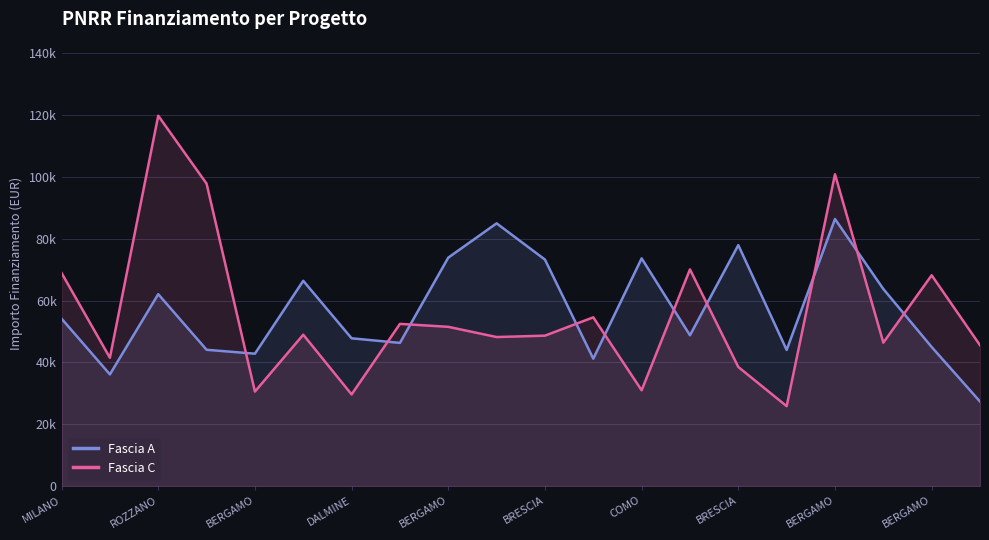

Is the value of Fascia A at ROZZANO greater than the value of Fascia C at 17?

No